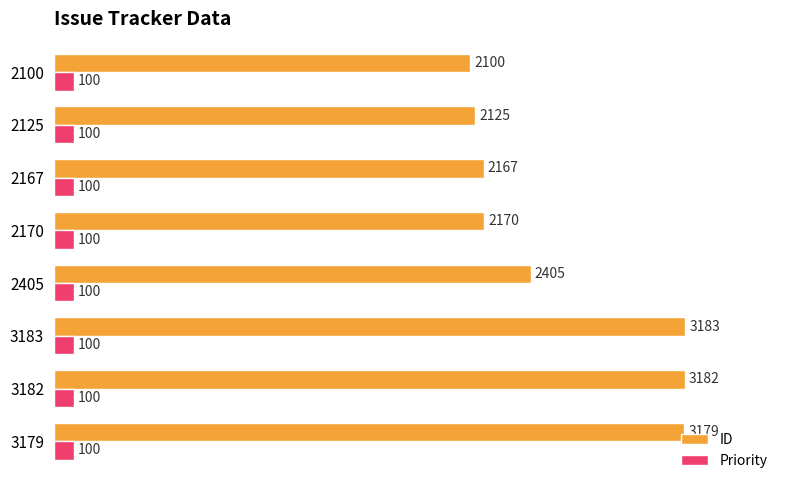

What is the minimum value shown in the chart?

100